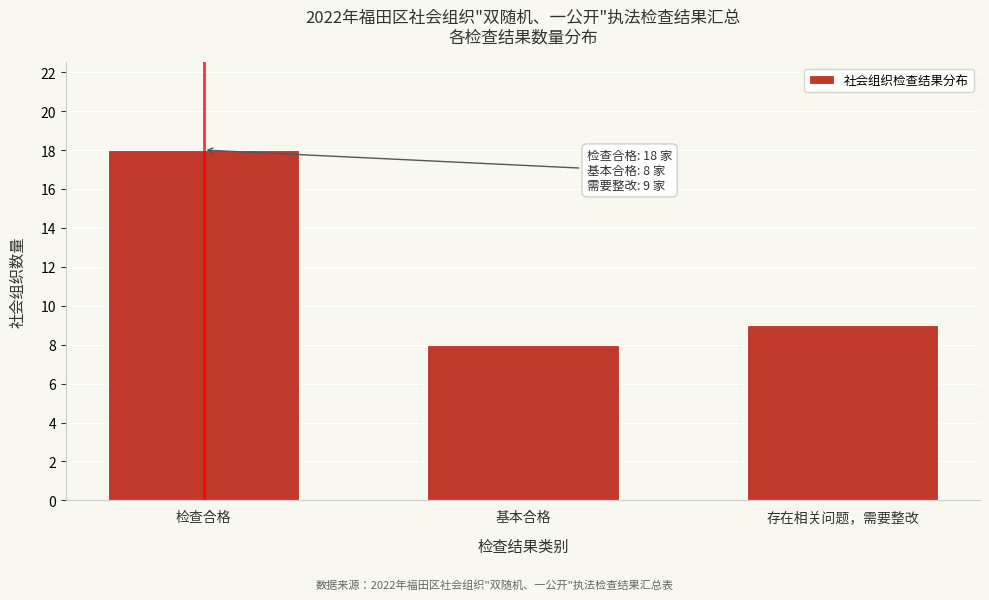

Reading left to right, list all the values displayed in this chart.

18	8	9